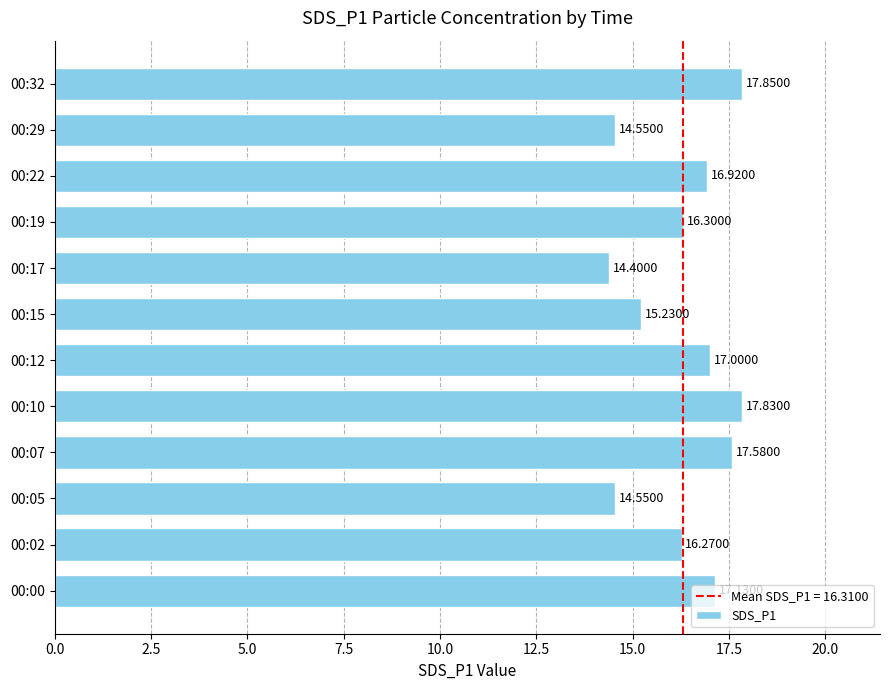

What is the average value?

16.3